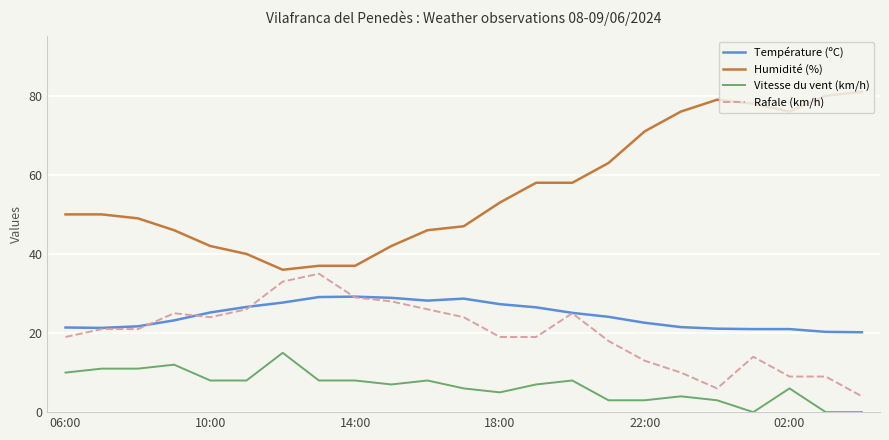

What are all the series names shown in the legend?

Température (ºC), Humidité (%), Vitesse du vent (km/h), Rafale (km/h)